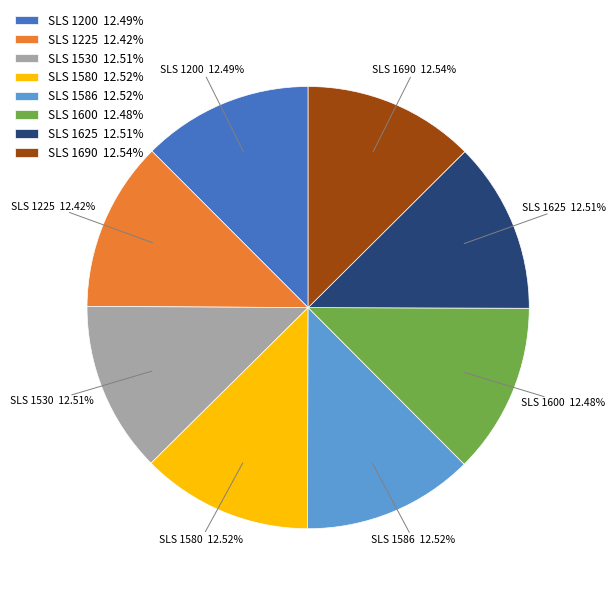

Approximately how many times larger is the value at SLS 1530 12.51% compared to SLS 1690 12.54%?

1.0